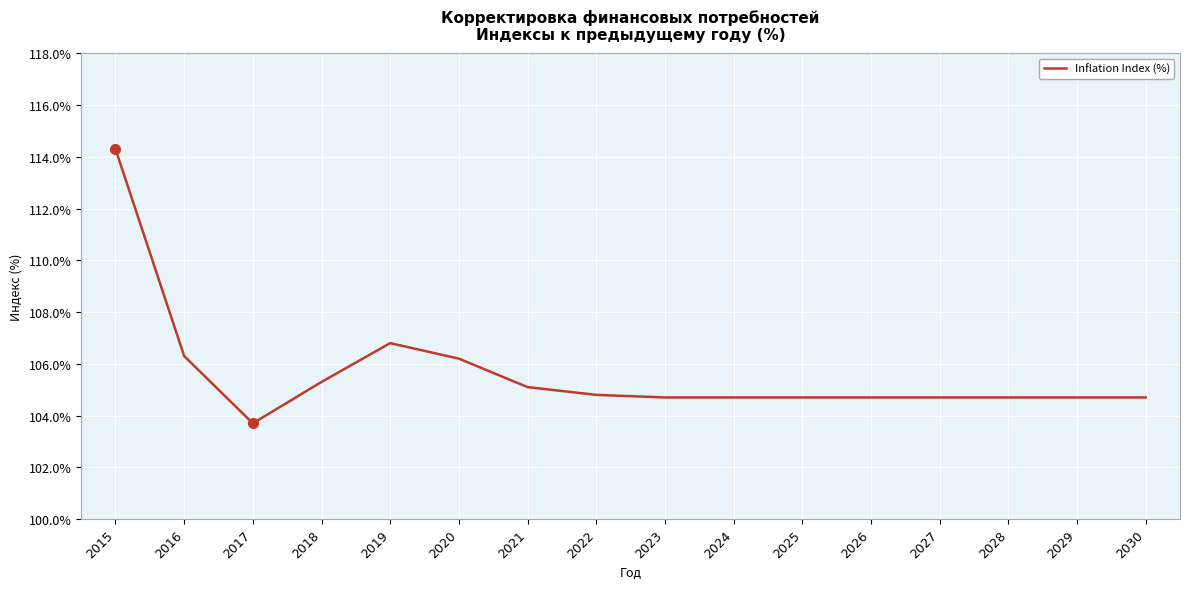

Which category has the lowest value across all series?

2017